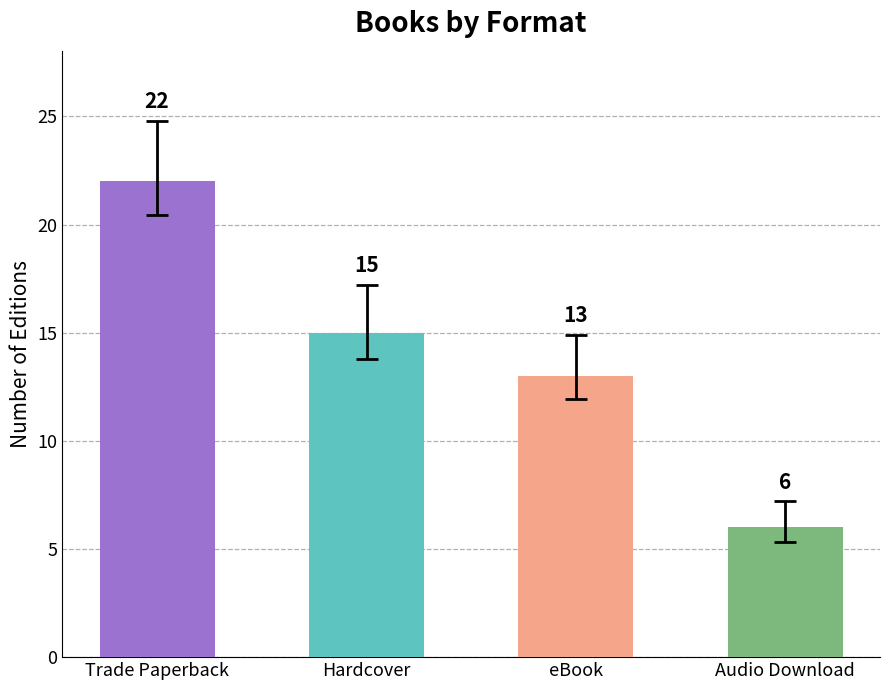

Does the chart contain stacked bars?

No